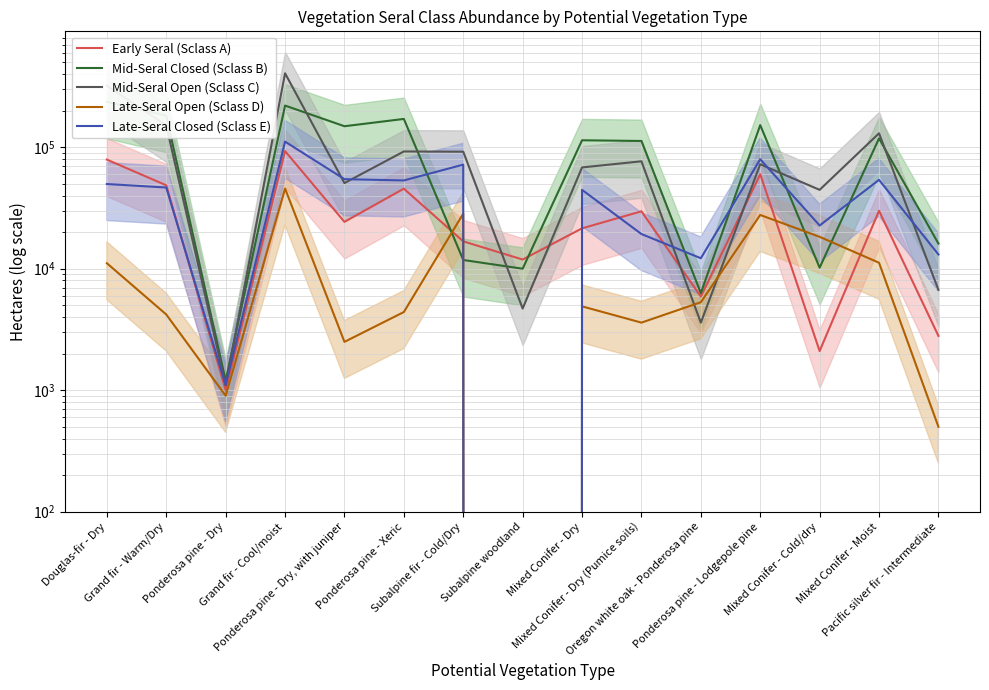

True or false: Mid-Seral Closed (Sclass B) and Early Seral (Sclass A) intersect in this chart.

True